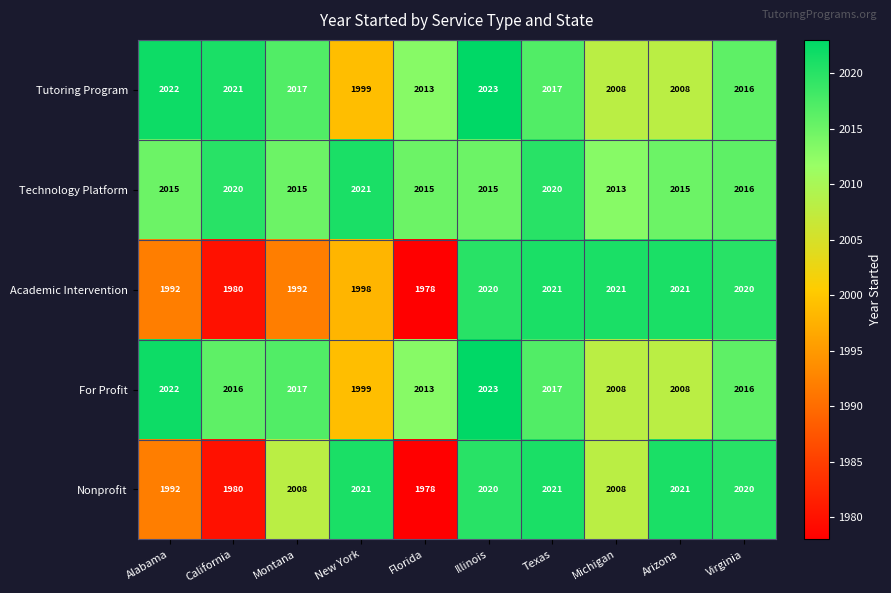

What is the sum of all Tutoring Program values?

20144